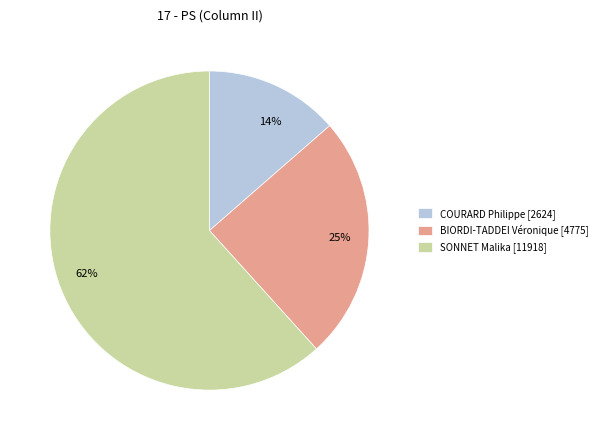

Which slice is the largest?

SONNET Malika [11918]